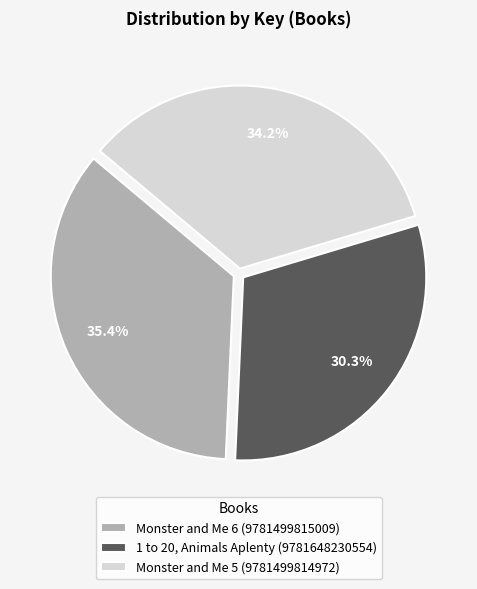

Which has a higher value, Monster and Me 6 (9781499815009) or 1 to 20, Animals Aplenty (9781648230554)?

Monster and Me 6 (9781499815009)